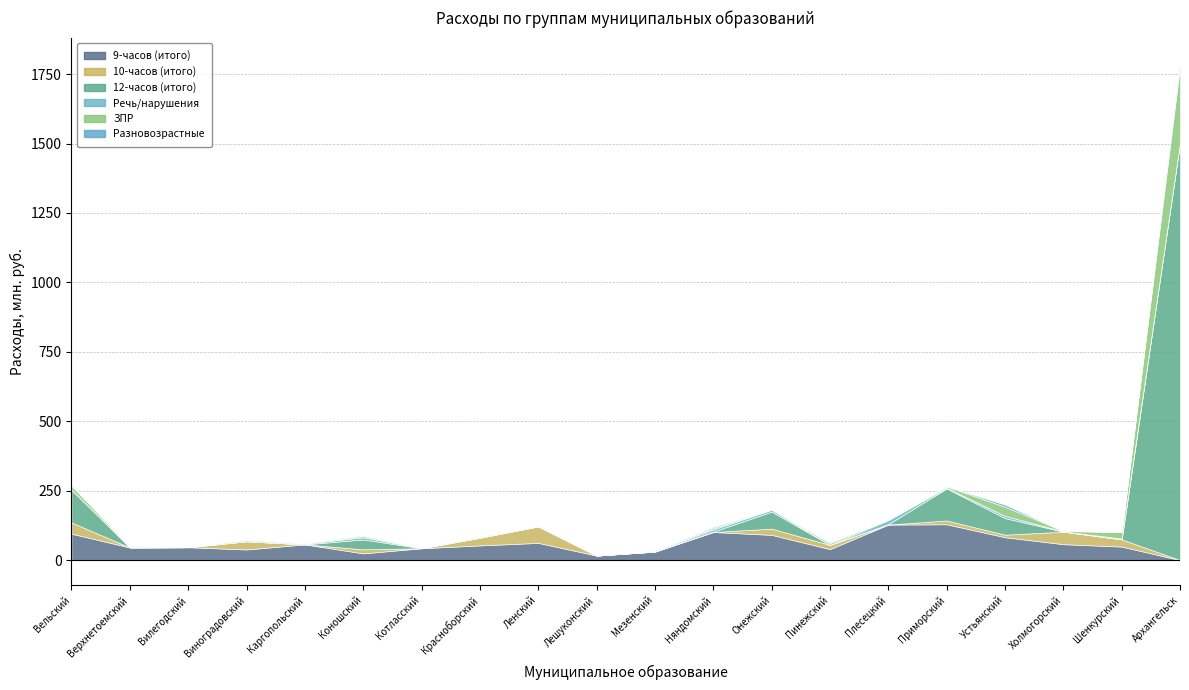

Is it true that 12-часов (итого) equals 808662435 at Холмогорский?

False